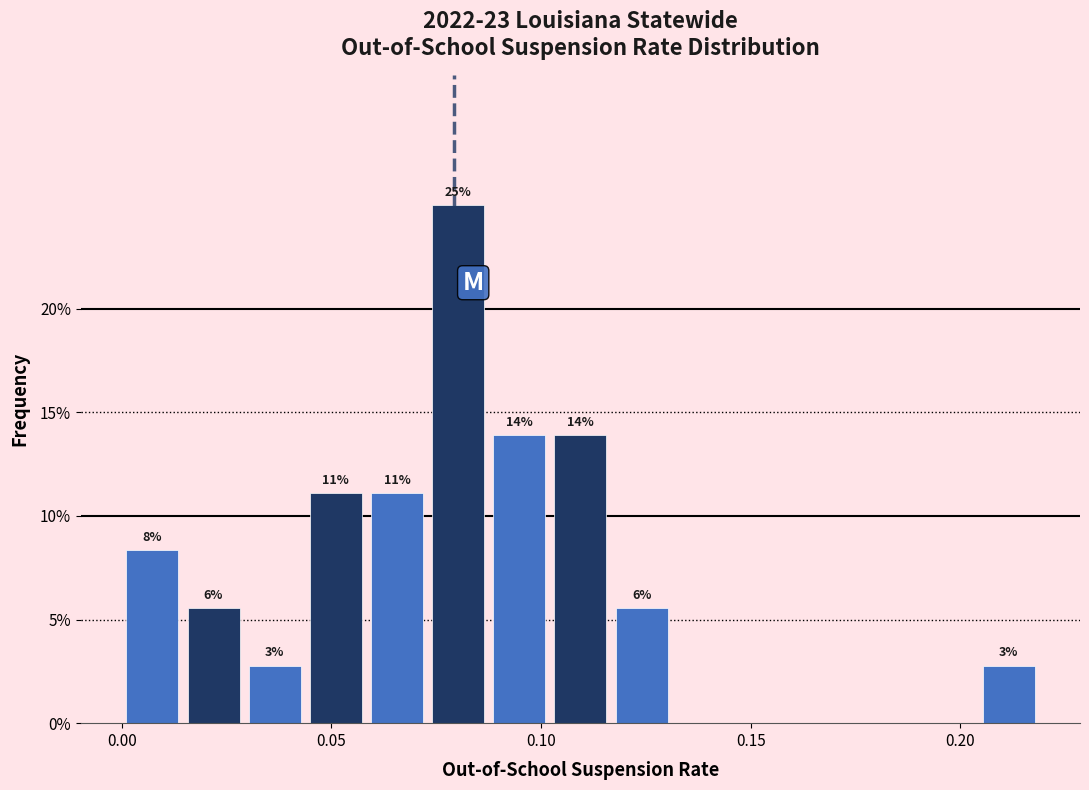

Around what value on the x-axis is the tallest bar? Give the approximate position of its centre, as read against the axis.

0.080